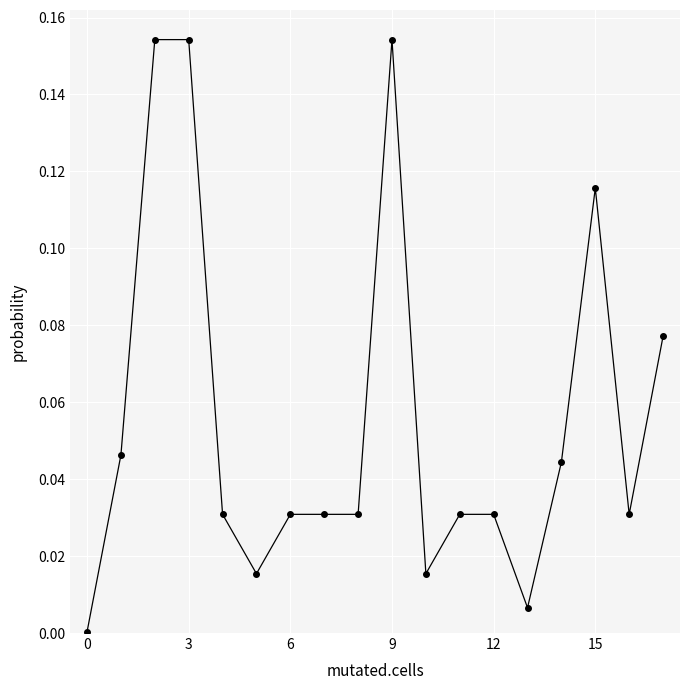

Does the chart have visible grid lines?

Yes